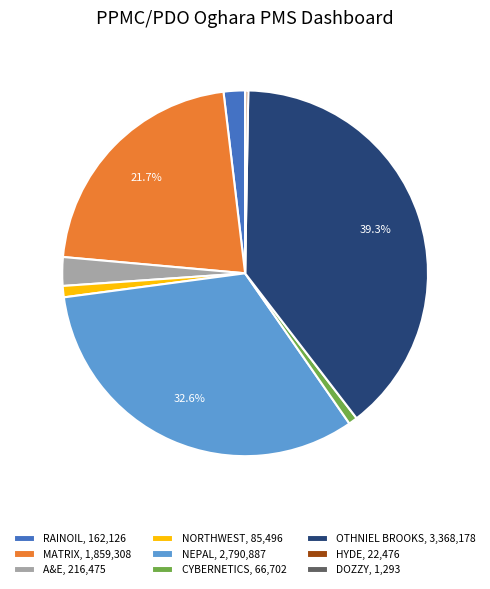

Is there a majority slice in this chart?

No